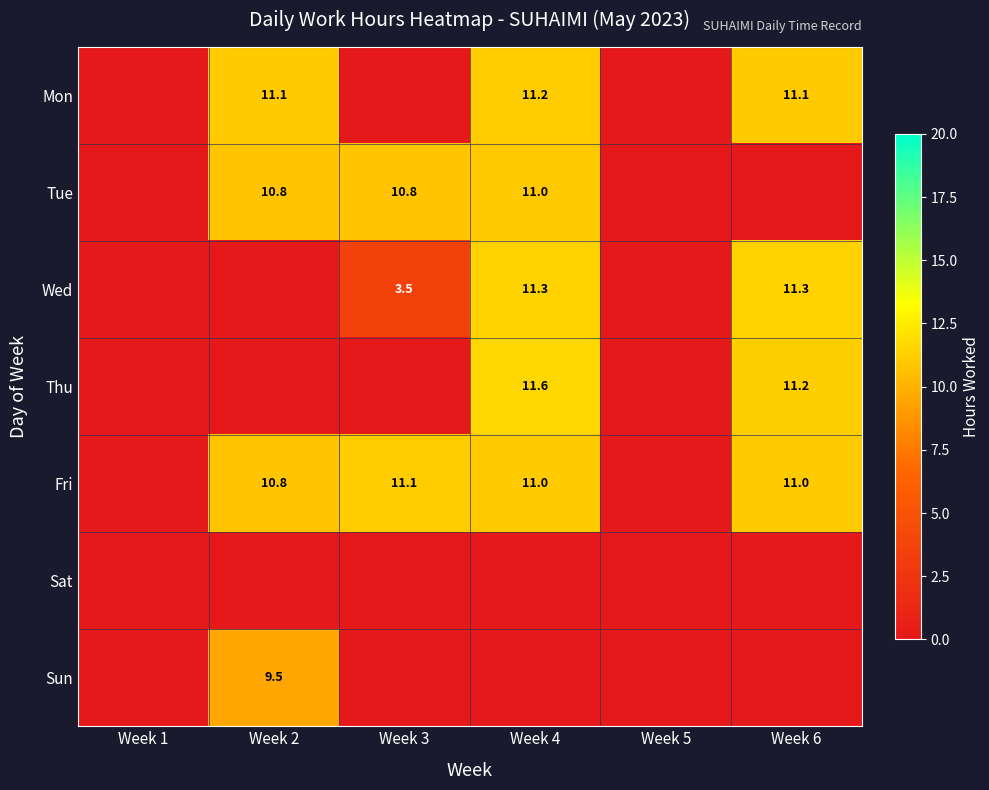

The value of Wed at Week 3 is 3.5. True or false?

True